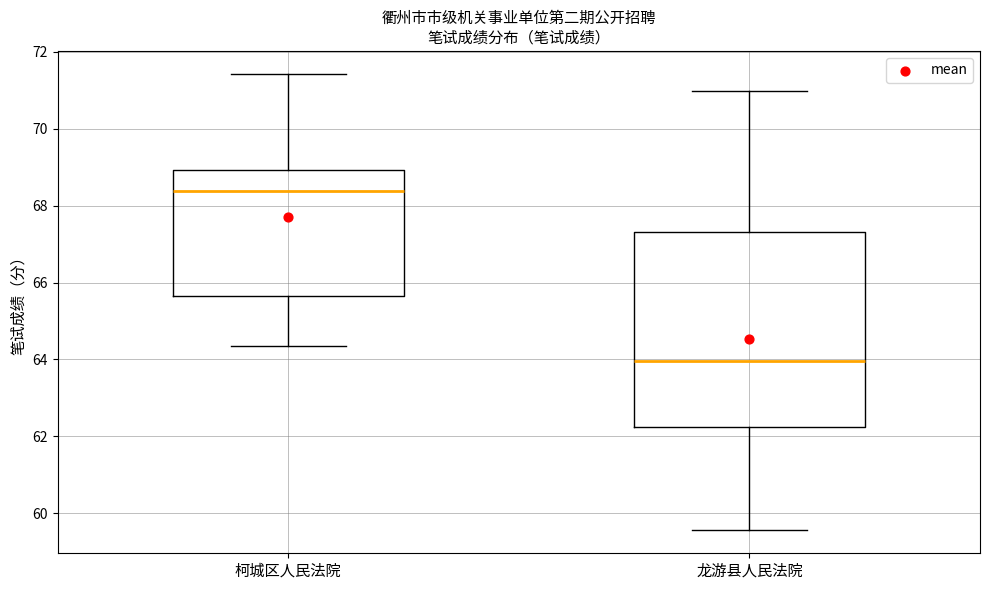

Reading left to right, read every box against the y-axis: the position of its median line, the range the box covers, and the ends of its whiskers. The values are not printed on the chart, so give them approximately, as read against the axis.

柯城区人民法院: median 68.4, box 65.6 to 69.0, whiskers 64.4 to 71.4
龙游县人民法院: median 64.0, box 62.2 to 67.4, whiskers 59.6 to 71.0